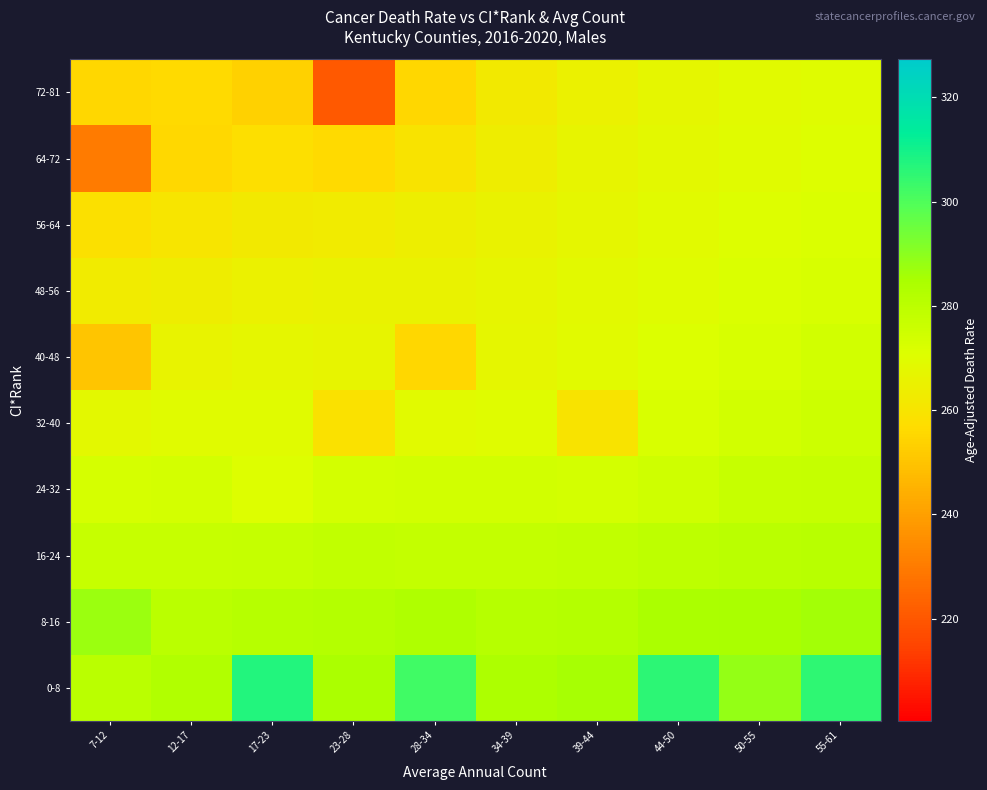

Rank the series at 39-44 from highest to lowest value.

0-8, 8-16, 16-24, 24-32, 40-48, 48-56, 56-64, 64-72, 72-81, 32-40